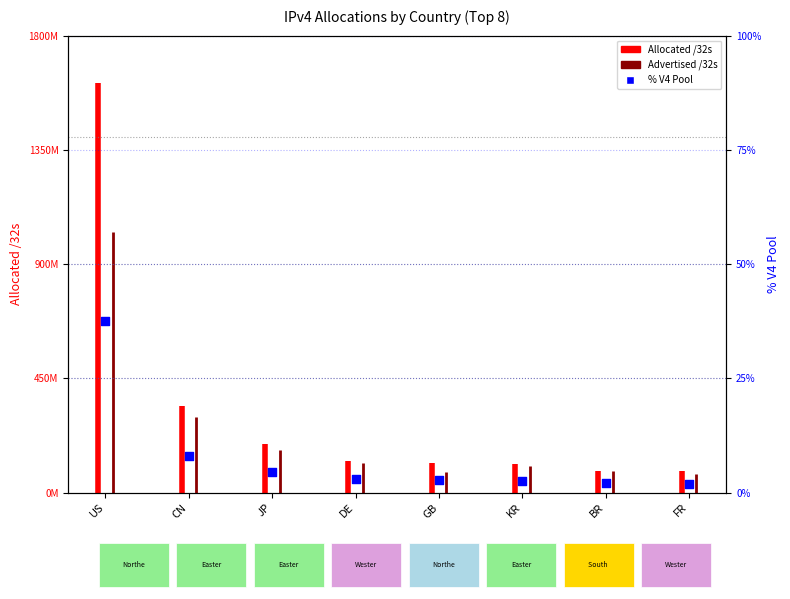

What is the change in value from DE to KR?

-0.3